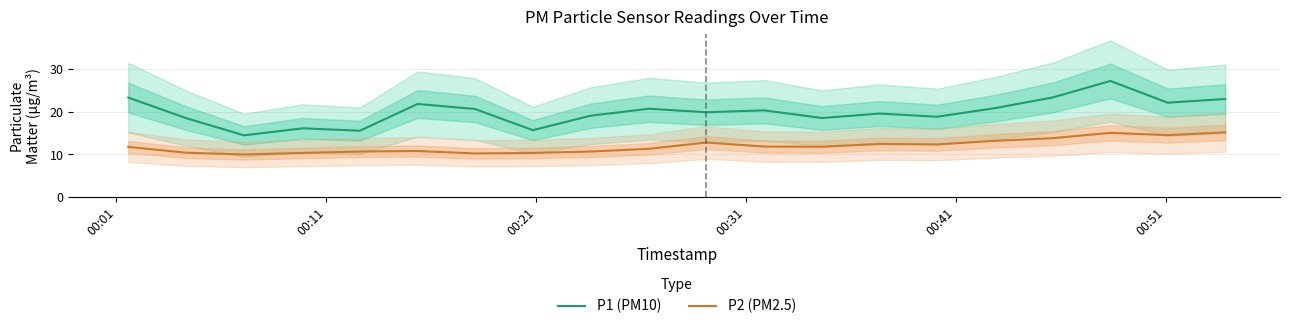

How many lines are shown in the chart?

2